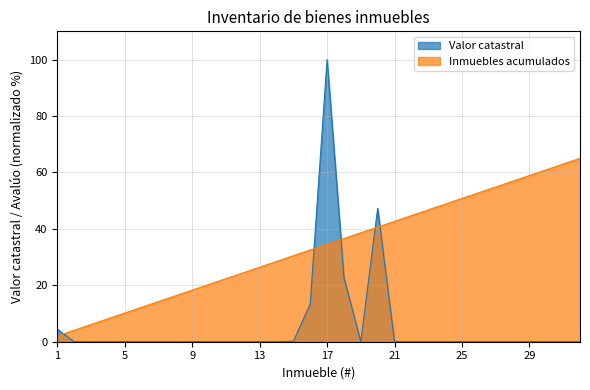

In Valor catastral, how many points are lower than both neighbors (excluding endpoints)?

1